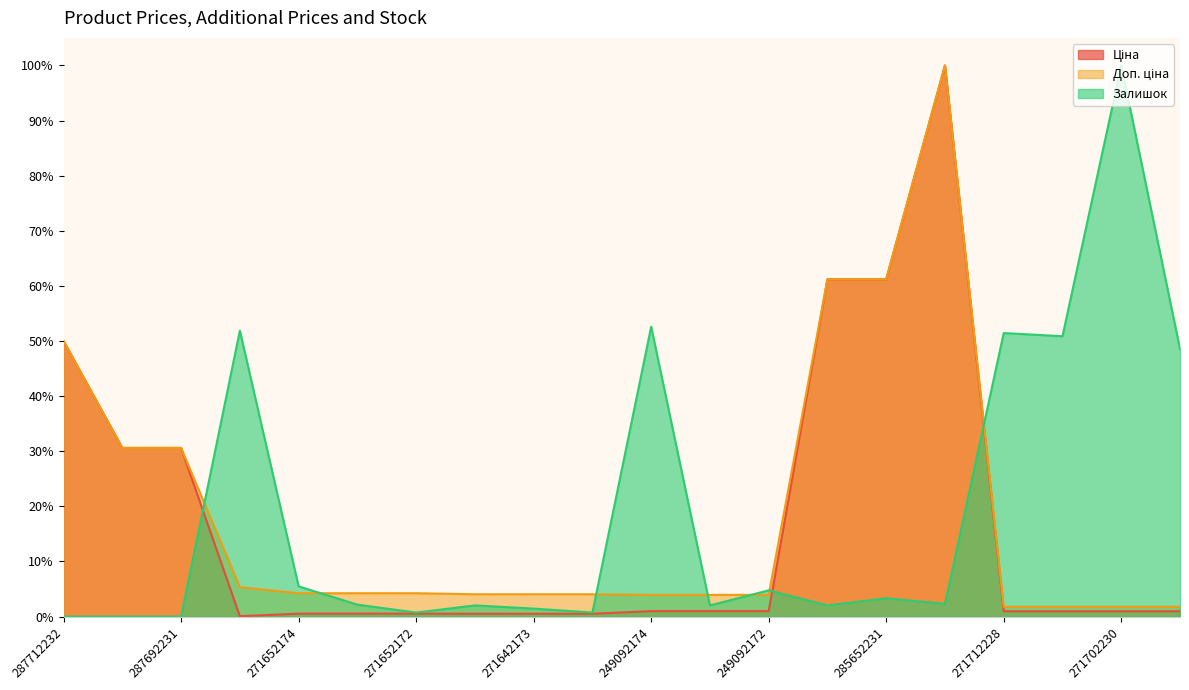

How many data points does each series have?

20